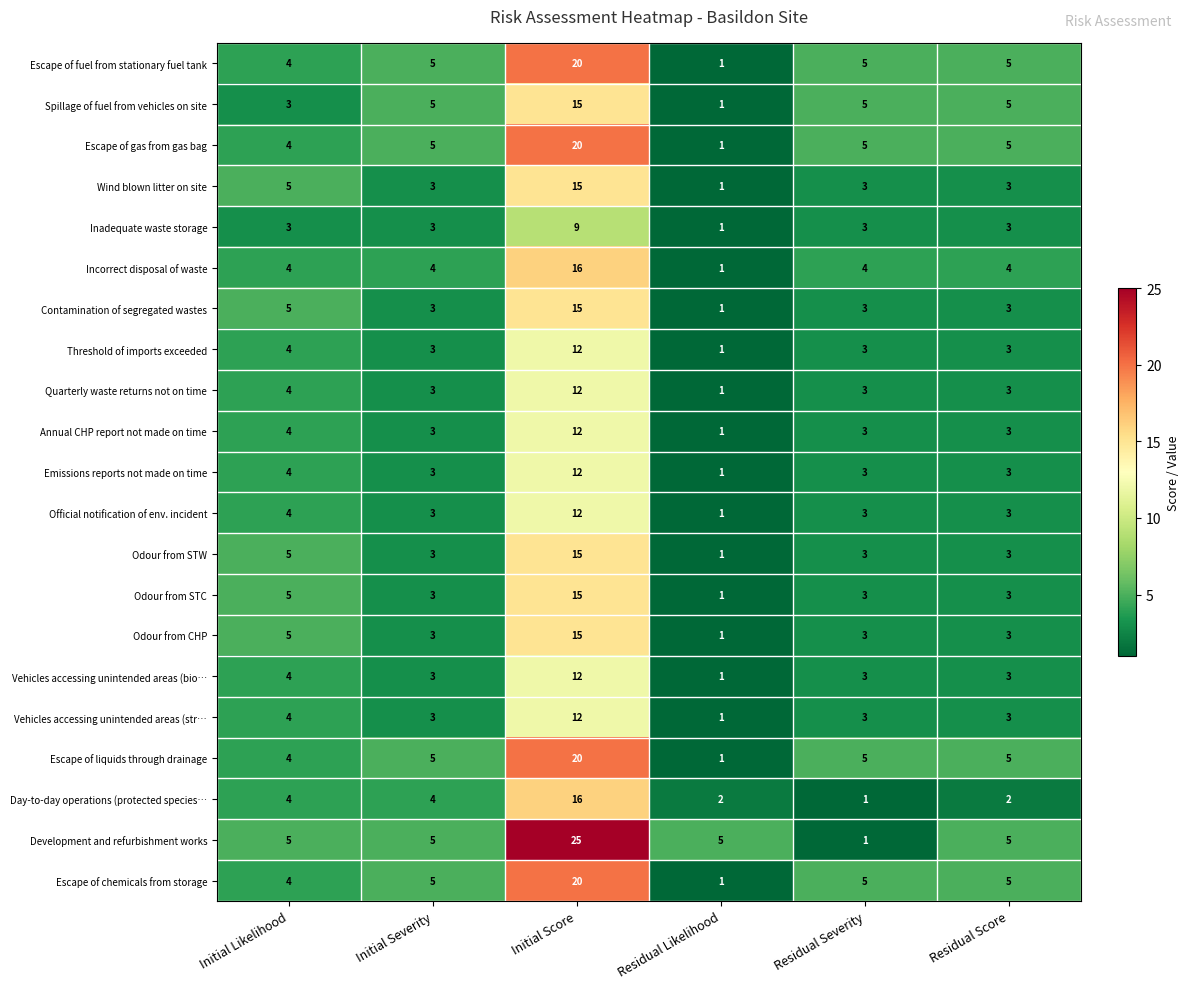

At which category is the sum across all series the highest?

Initial Score